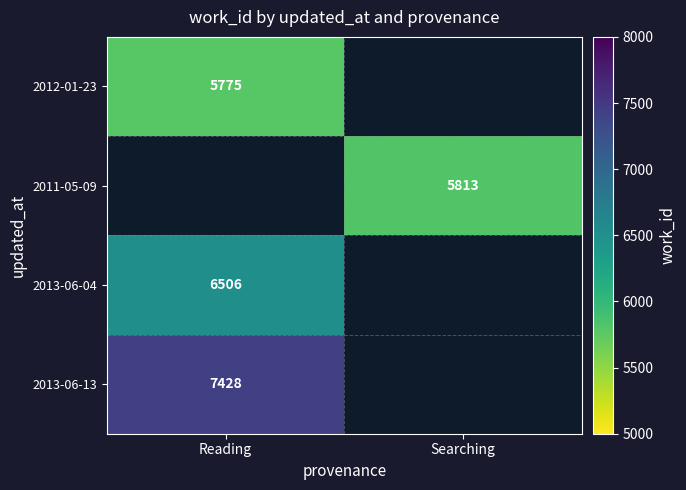

What is the smallest value displayed?

5775.0